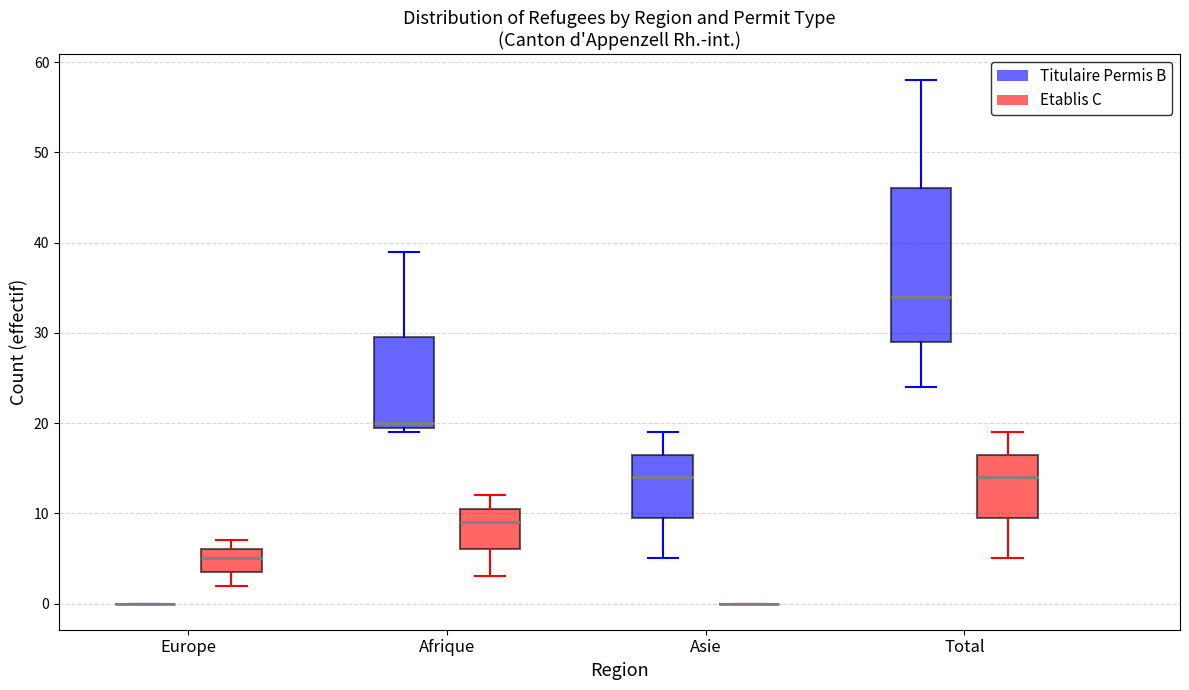

Reading left to right, transcribe this box plot: for each box, give where its median line is, the range the box spans, and where its two whiskers end, as read against the y-axis. The values are not printed on the chart, so give them approximately, as read against the axis.

Europe (Titulaire Permis B): box collapsed to a line at 0, whiskers 0 to 0
Europe (Etablis C): median 5, box 4 to 6, whiskers 2 to 7
Afrique (Titulaire Permis B): median 20 (just above the box's lower edge), box 20 to 30, whiskers 19 to 39
Afrique (Etablis C): median 9, box 6 to 11, whiskers 3 to 12
Asie (Titulaire Permis B): median 14, box 10 to 17, whiskers 5 to 19
Asie (Etablis C): box collapsed to a line at 0, whiskers 0 to 0
Total (Titulaire Permis B): median 34, box 29 to 46, whiskers 24 to 58
Total (Etablis C): median 14, box 10 to 17, whiskers 5 to 19